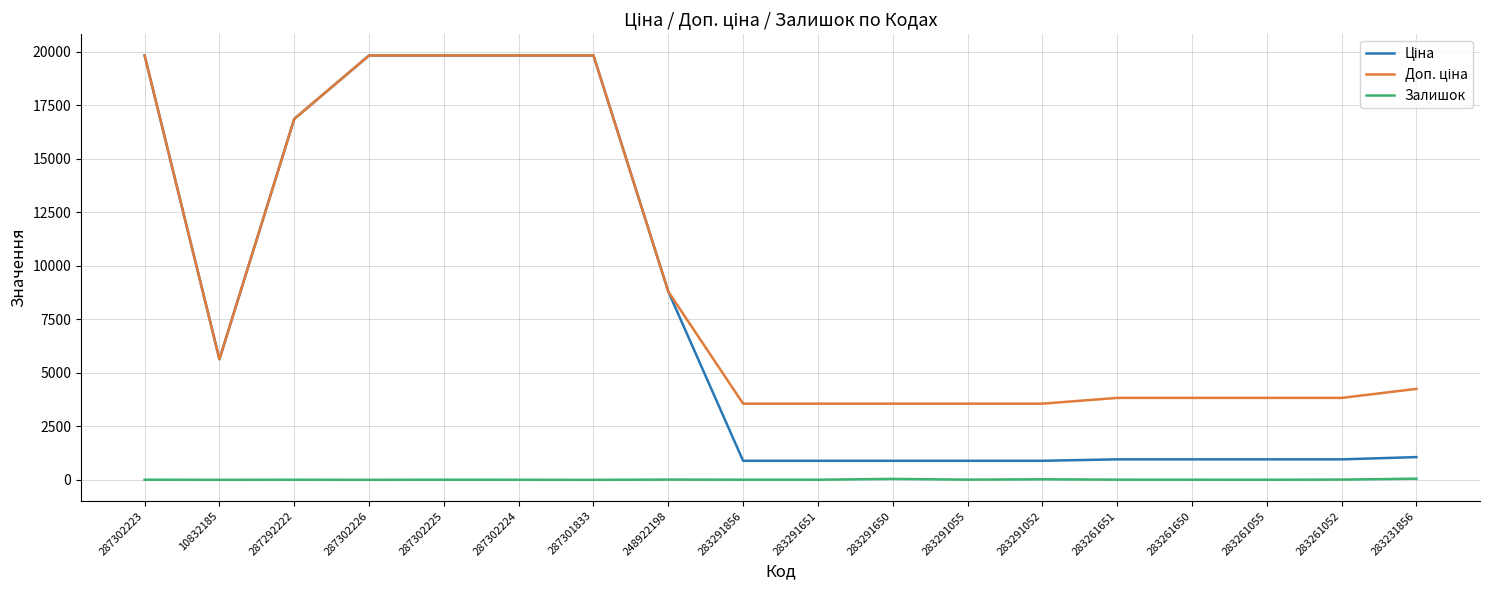

What is the maximum value shown in the chart?

19831.1